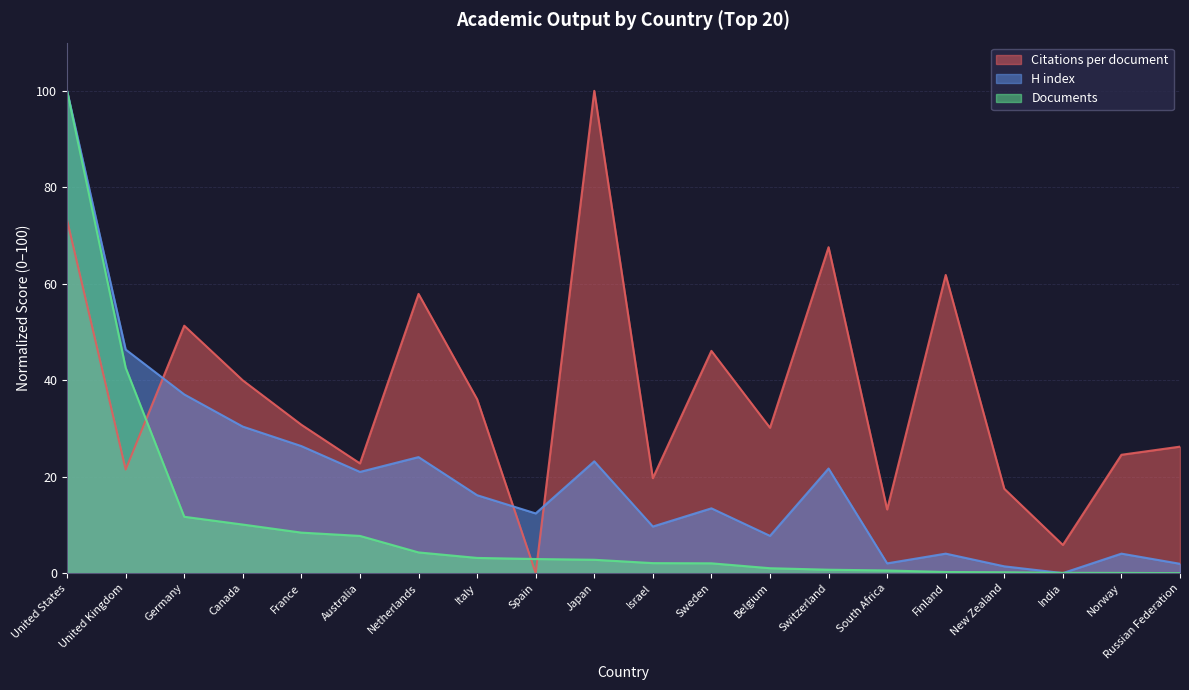

The Citations per document series shows 103.4 at Netherlands. True or false?

False